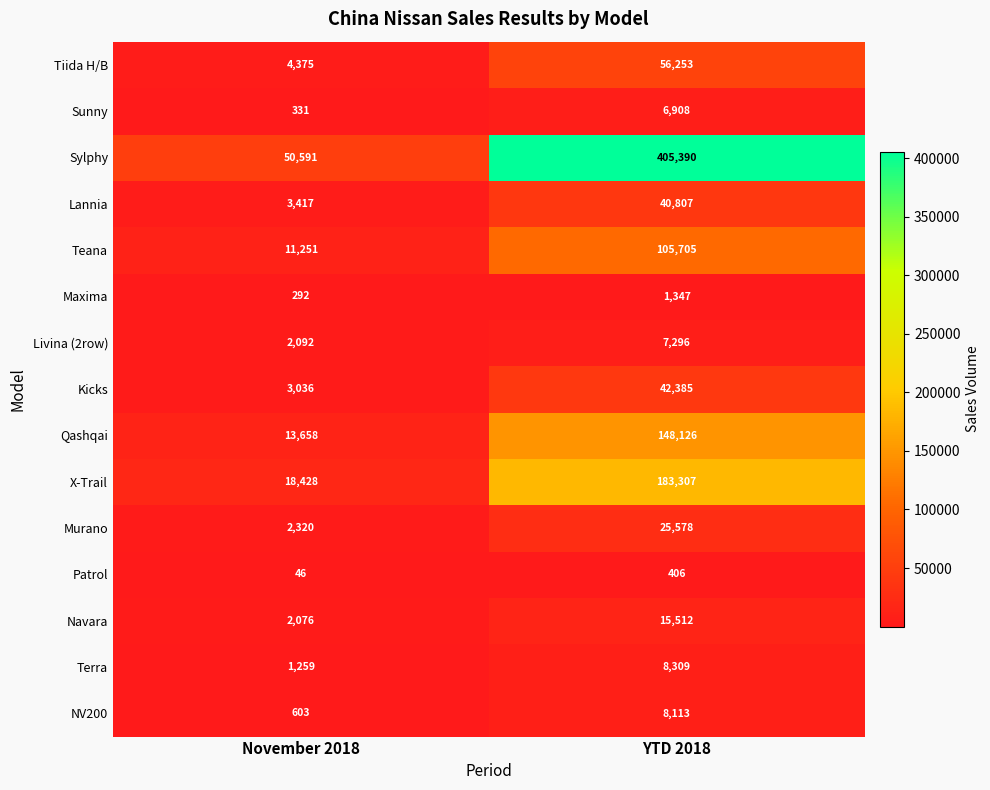

Which series has the widest spread of values?

Sylphy